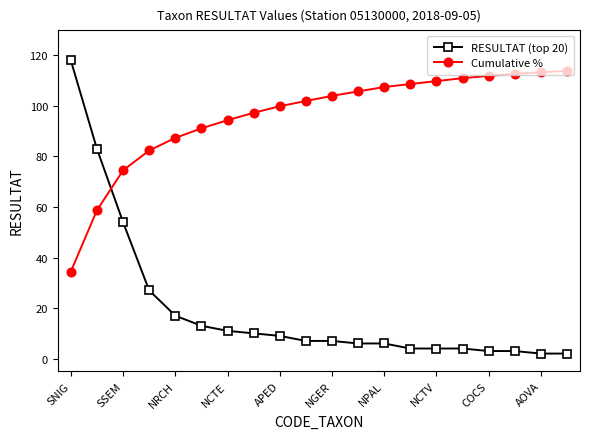

Which series has the widest spread of values?

RESULTAT (top 20)